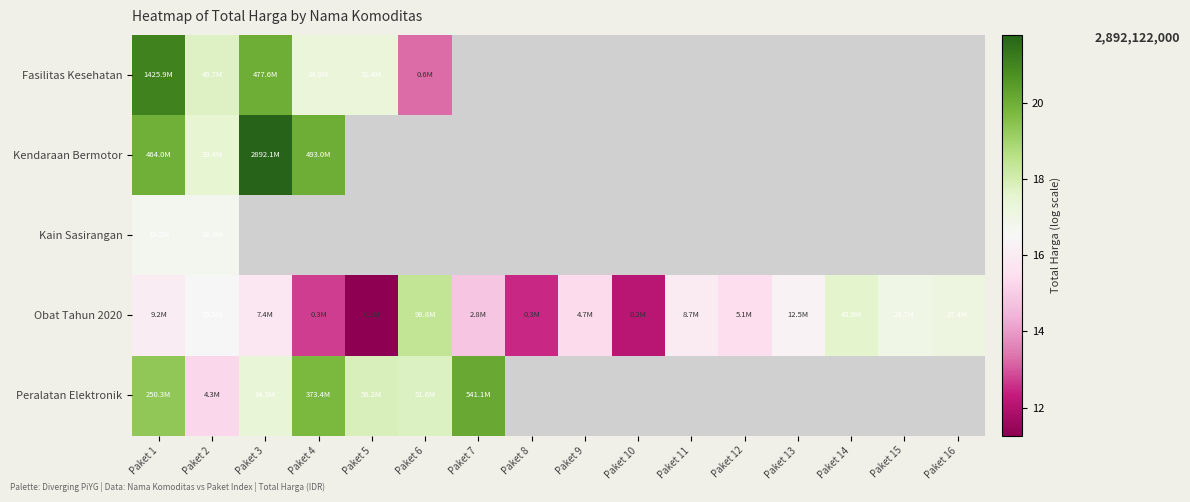

Which has a higher value, Paket 11 or Paket 13?

Paket 13